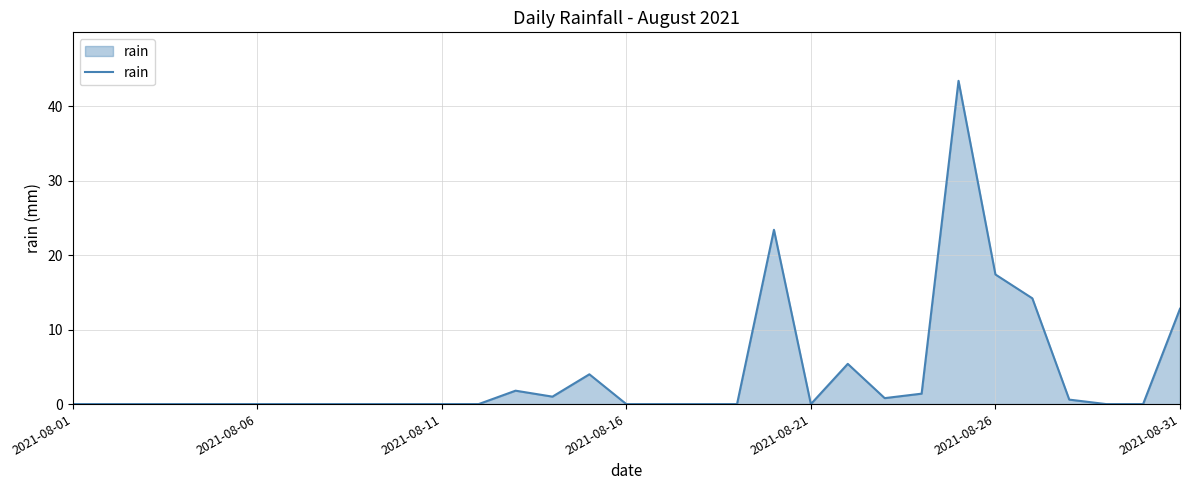

What is the maximum value shown in the chart?

43.4